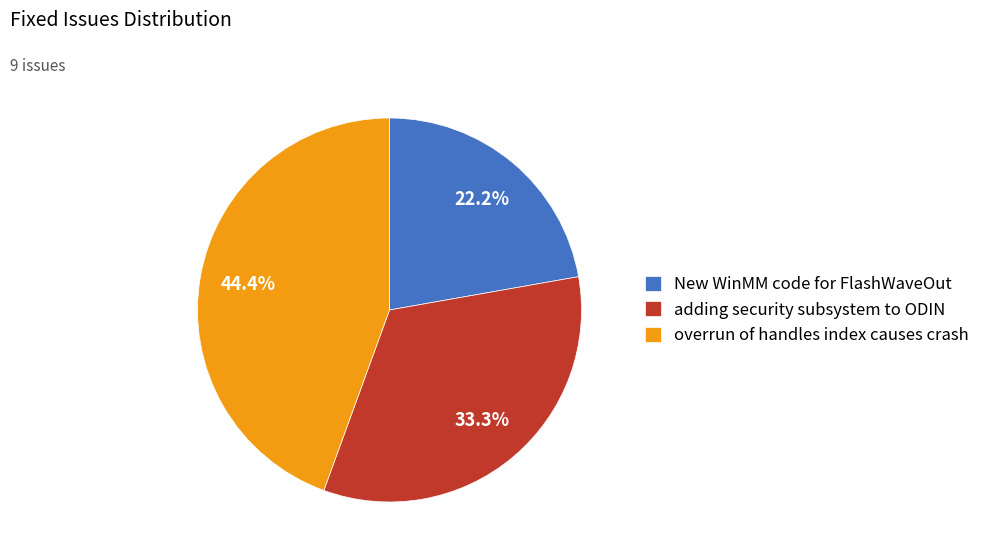

Count the number of slices in the pie.

3